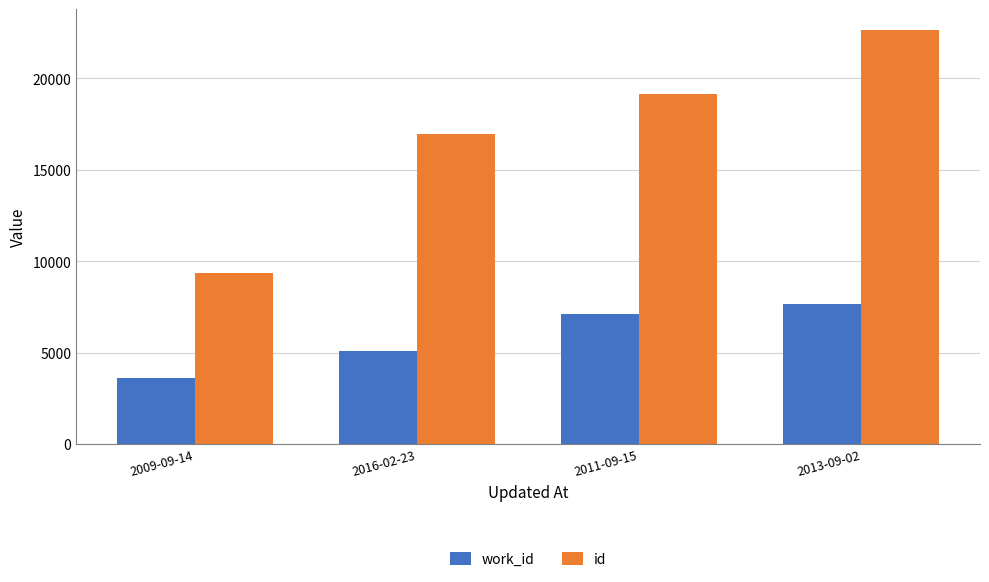

What is the label of the 1st bar from the left?

2009-09-14